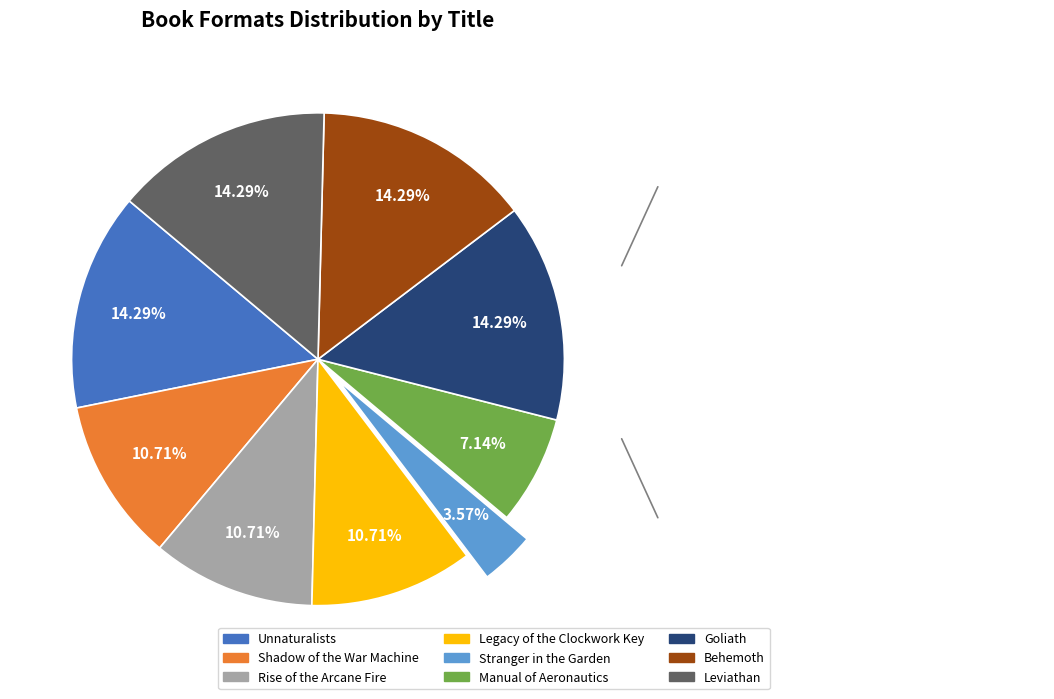

Is there a majority slice in this chart?

No